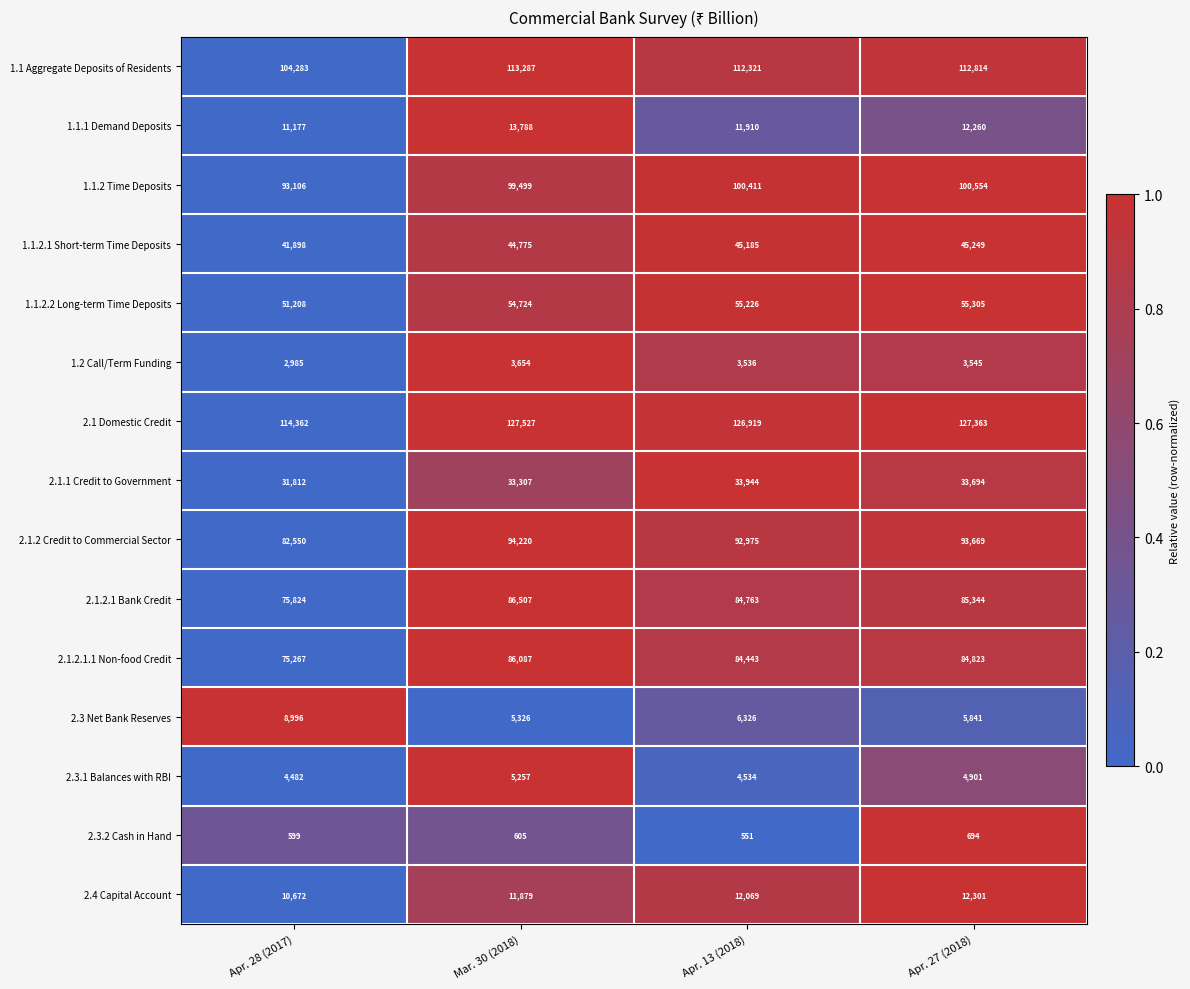

At which label does 1.1 Aggregate Deposits of Residents reach its minimum?

Apr. 28 (2017)